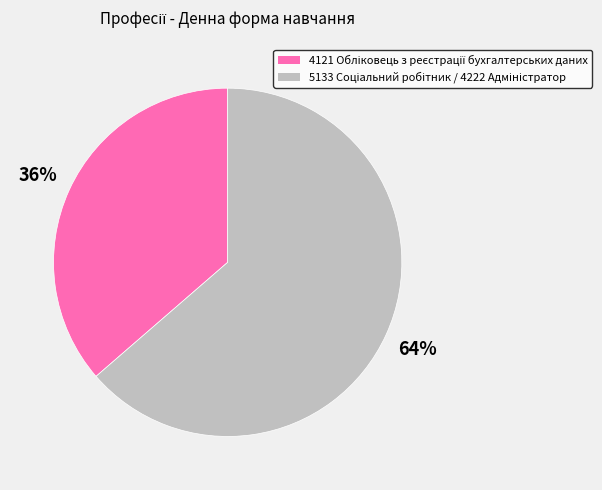

To the nearest percent, what is the average slice percentage?

50%